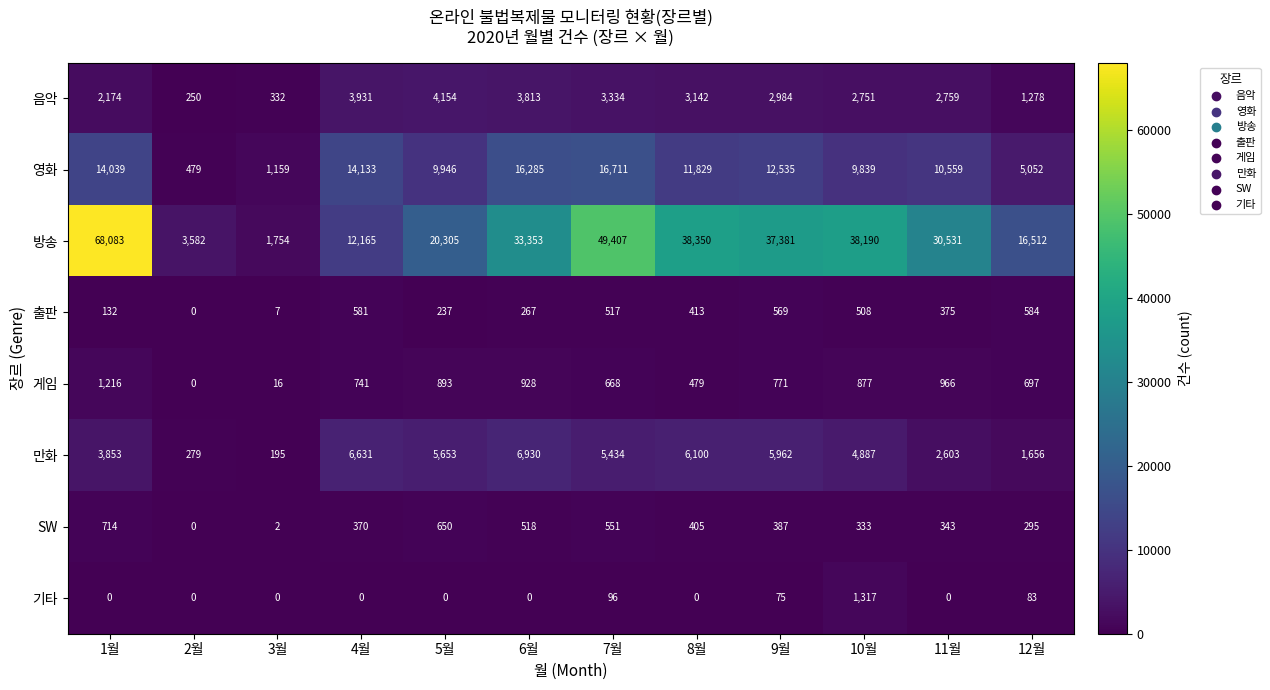

What is the total value across all series at 5월?

41838